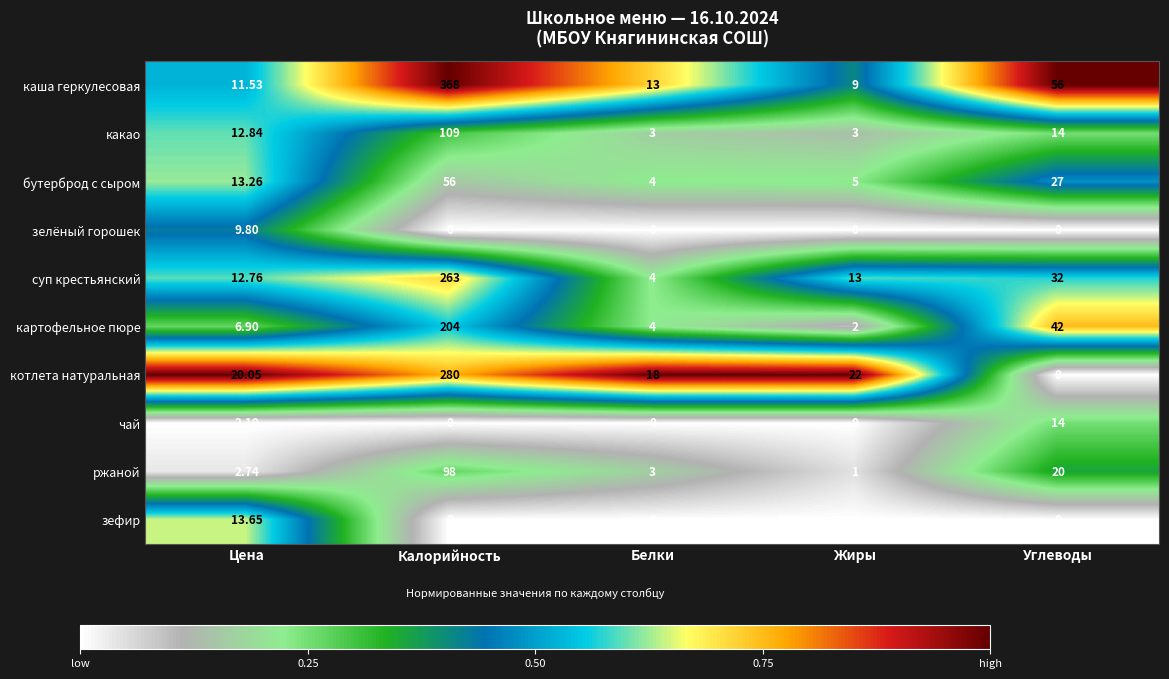

At how many categories does at least one series exceed 0?

5